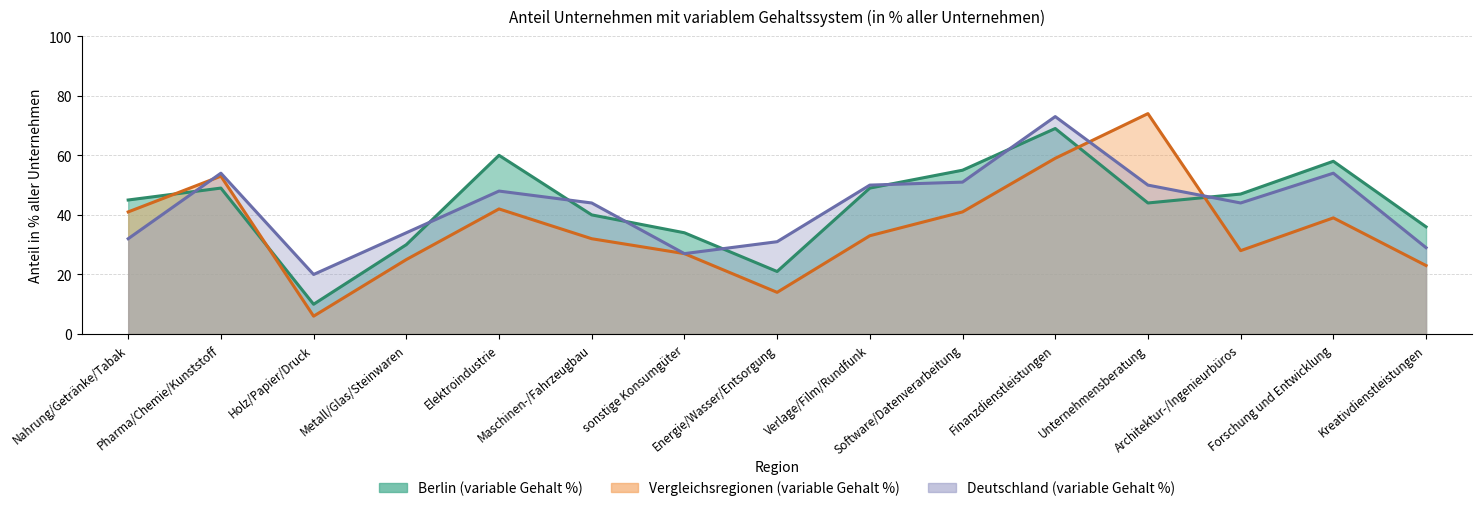

Which label corresponds to the smallest value in the chart?

Holz/Papier/Druck